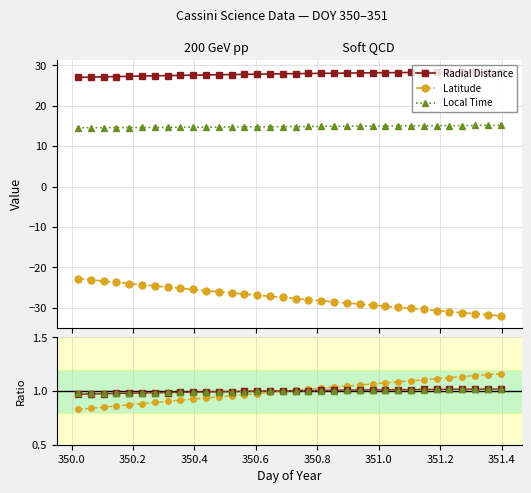

True or false: Local Time and Latitude cross at least once.

False